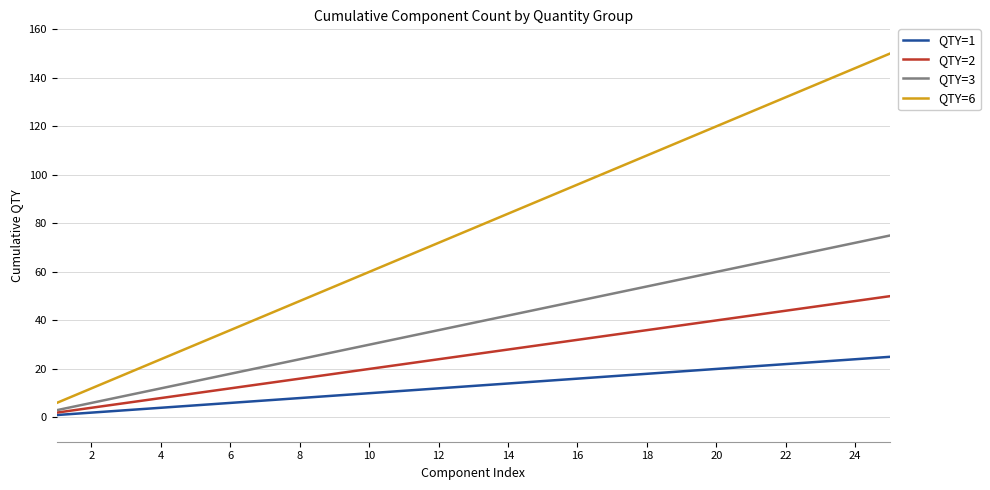

Which series has the largest total across all categories?

QTY=6